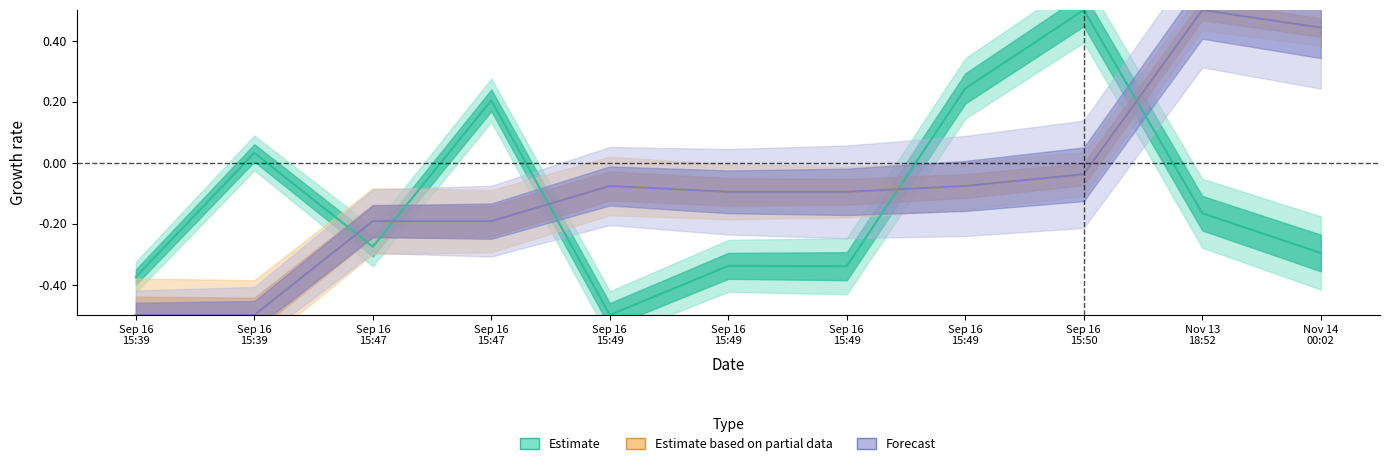

How many values in Estimate based on partial data are above zero?

2